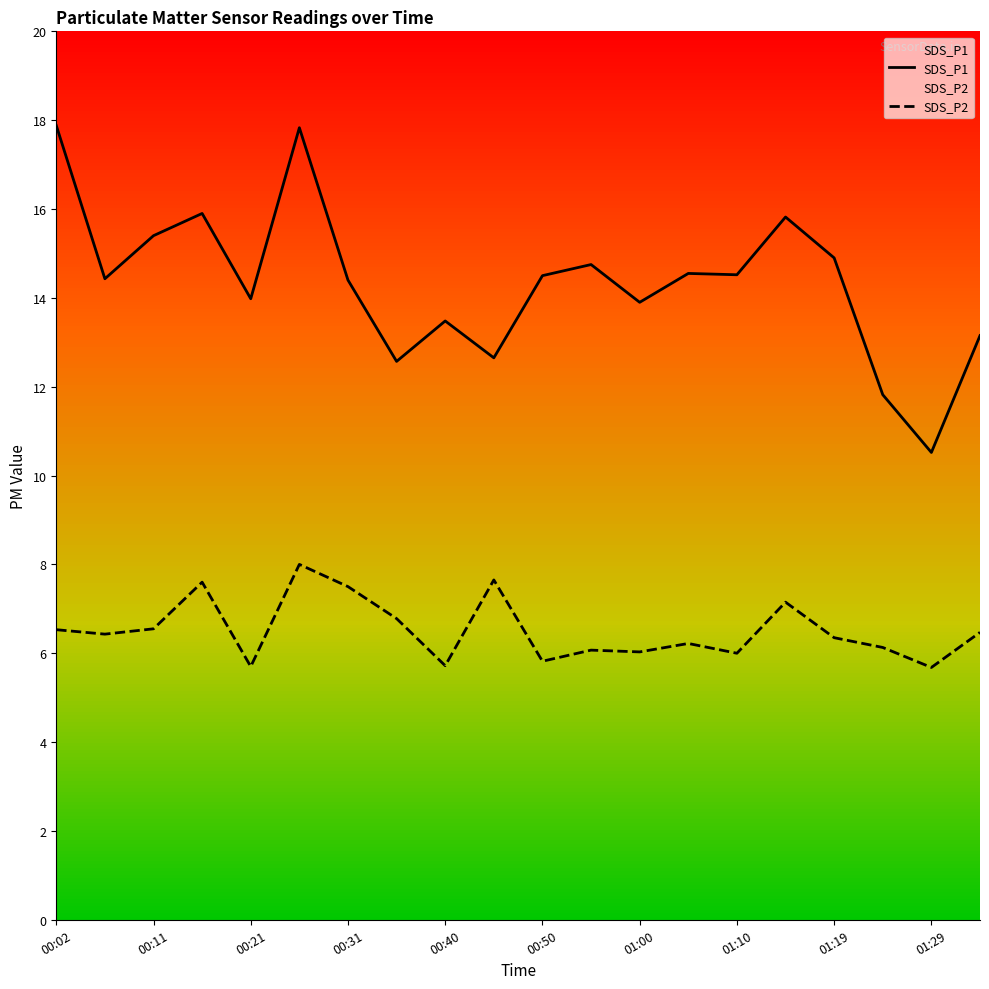

Where is SDS_P1 nearest to the value 14?

00:21